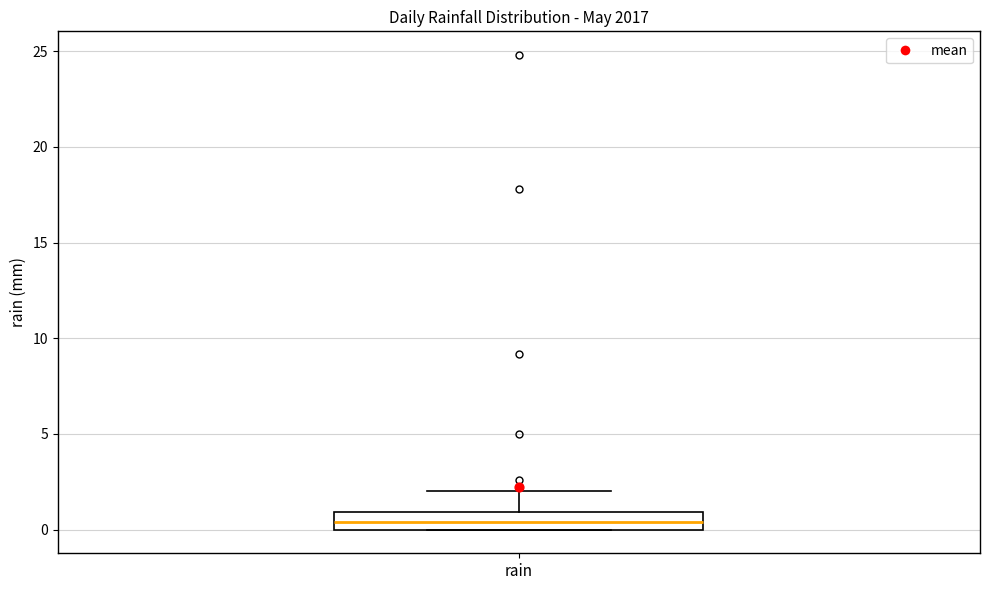

Where does the upper whisker of the box for rain end on the y-axis? The values are not printed on the chart, so give them approximately, as read against the axis.

2.0